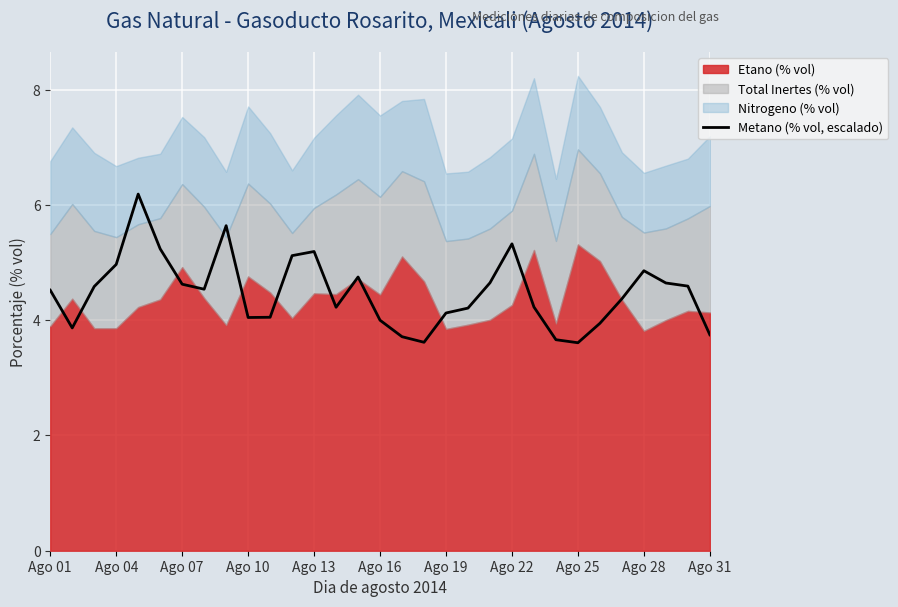

How many data points does each series have?

31